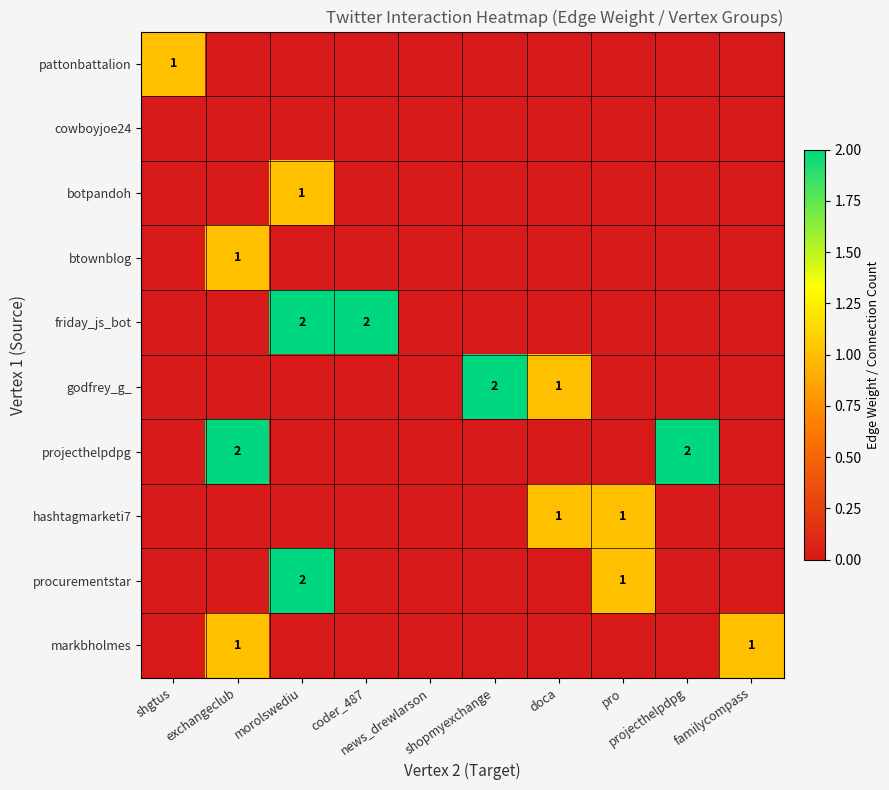

At which label does friday_js_bot reach its minimum?

shgtus